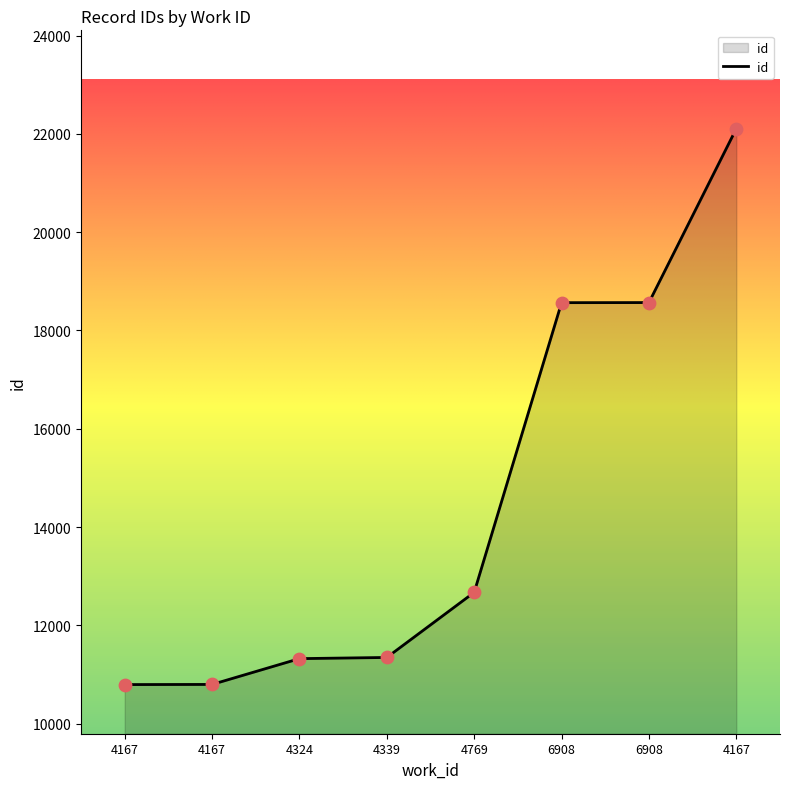

Approximately how many times larger is the value at 6908 compared to 4167?

0.8